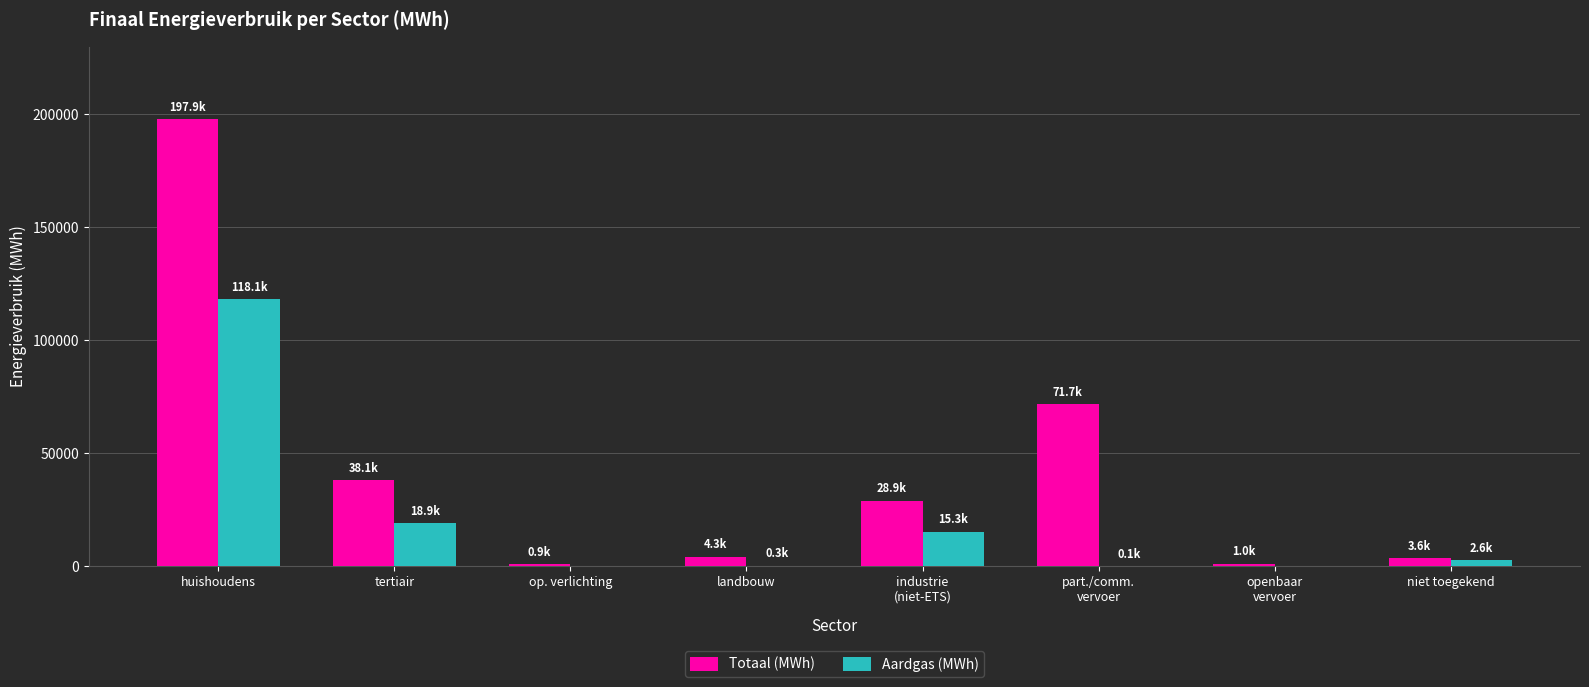

What is the greatest value displayed?

197870.8